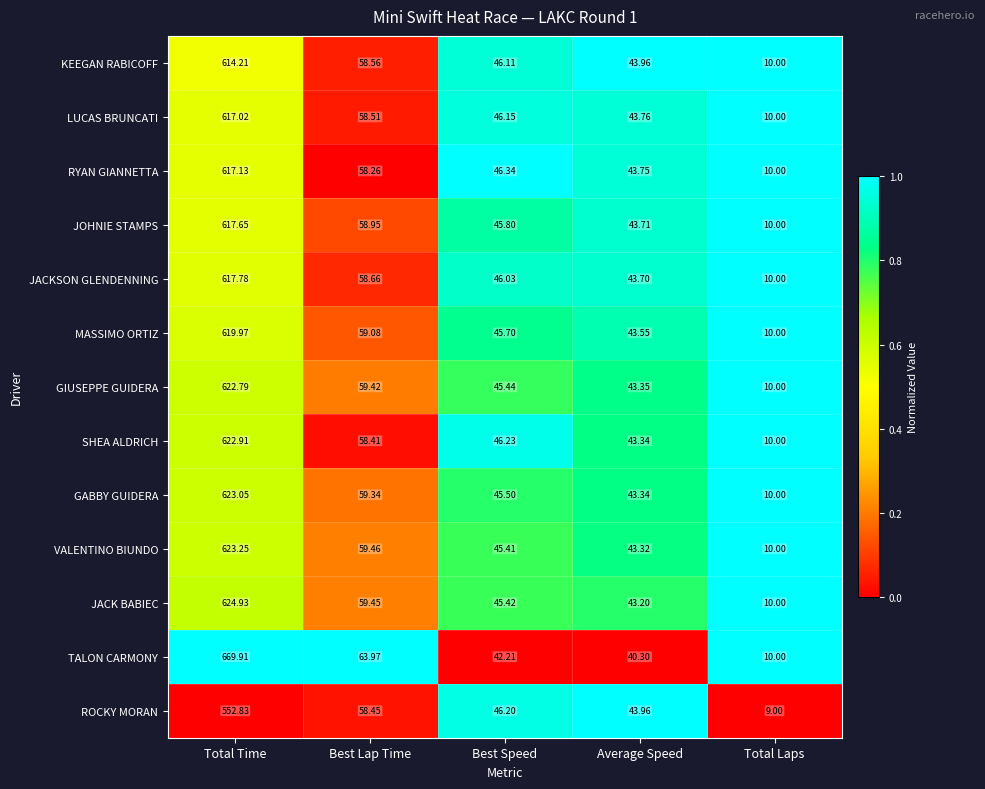

Is the value of KEEGAN RABICOFF at Total Time greater than the value of JOHNIE STAMPS at Best Speed?

Yes